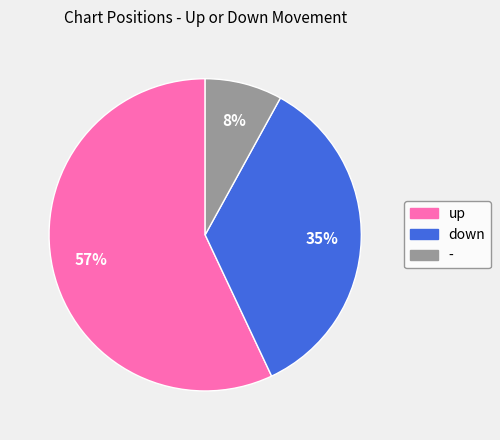

How many segments does this pie chart have?

3